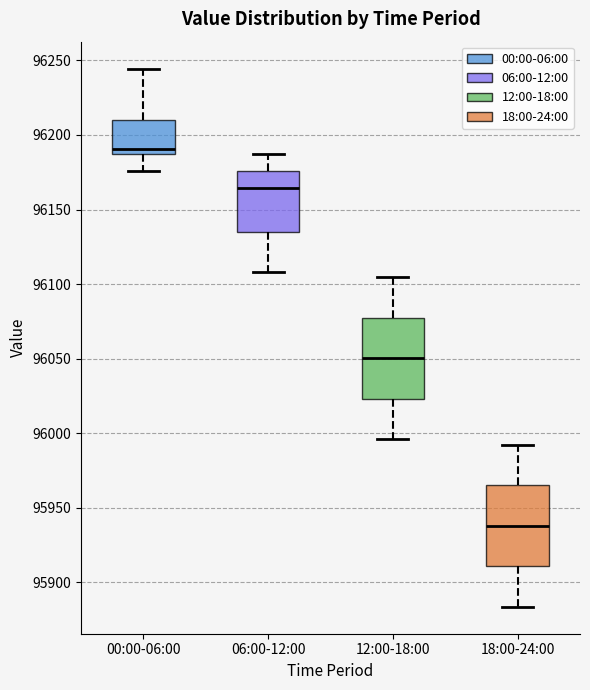

Which box's median line is the highest?

00:00-06:00